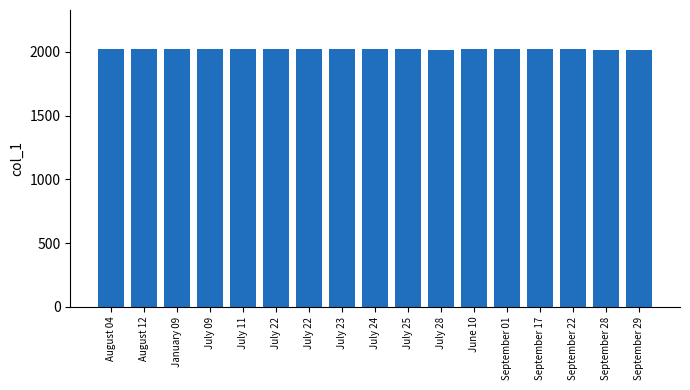

Is it true that the value at July 22 is 2018?

True